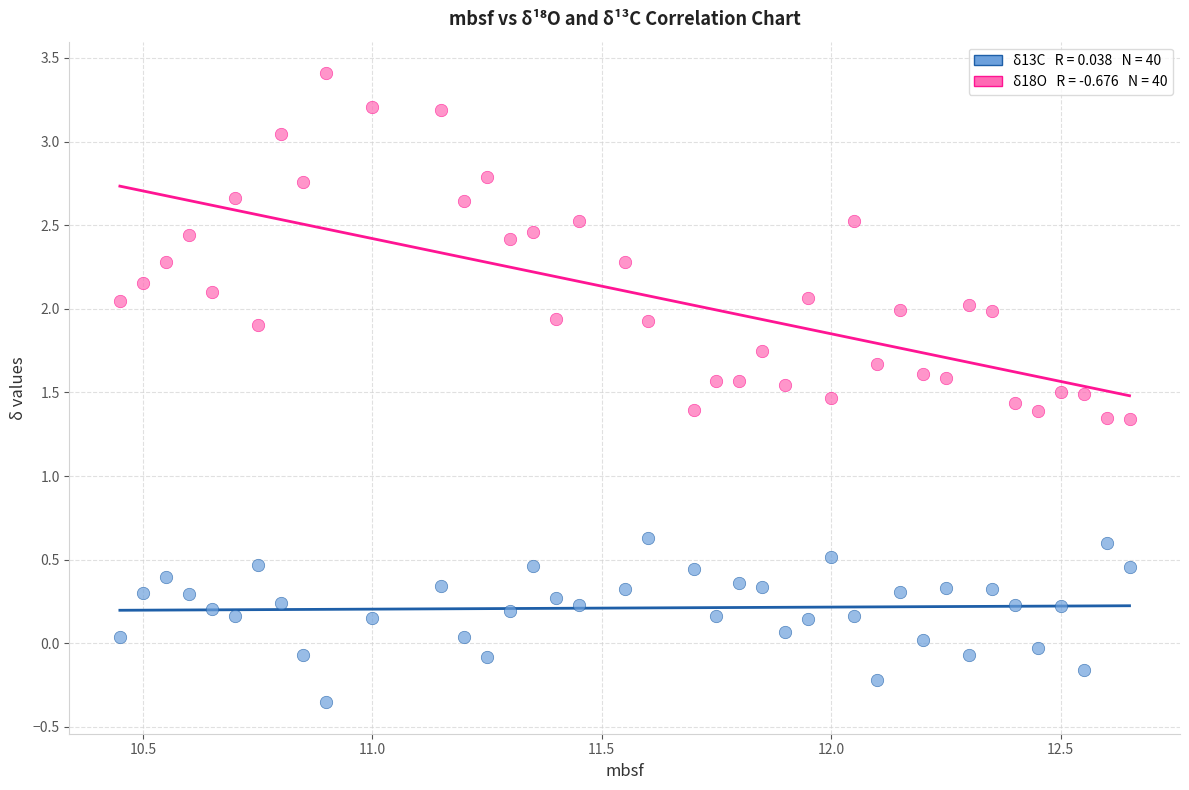

Across all data points, what is the range of Y values (max minus min)?

3.8